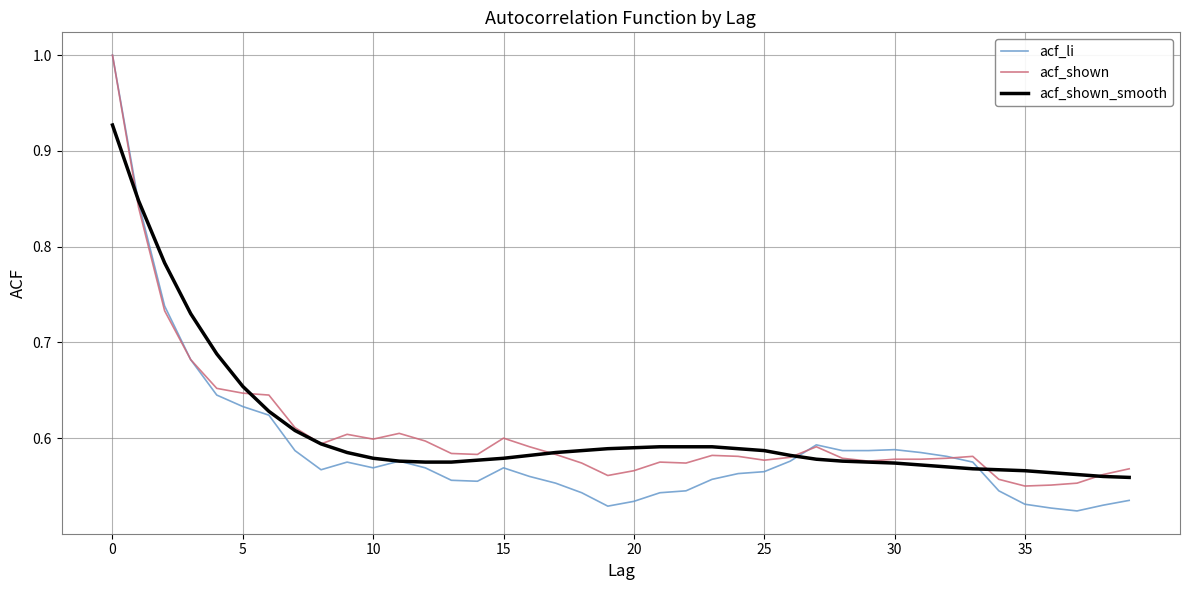

True or false: acf_shown and acf_li intersect in this chart.

True